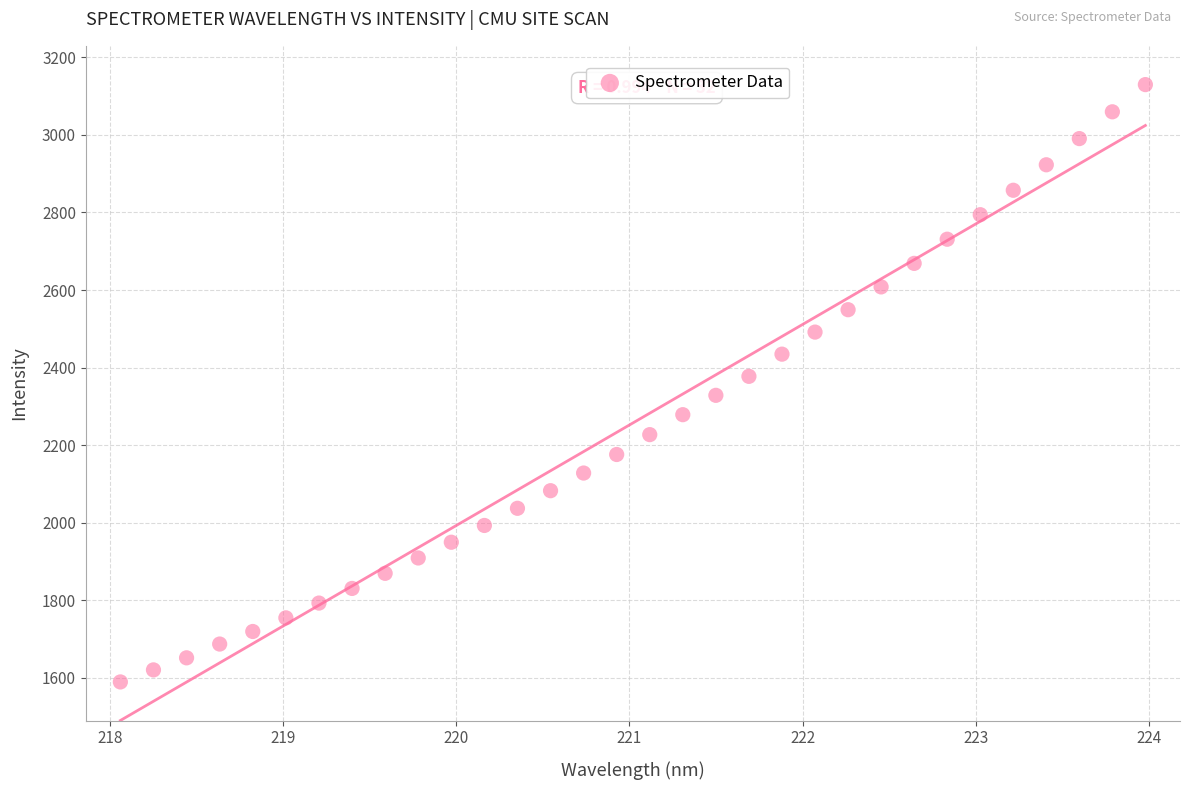

What is the range of Y values (max minus min)?

1540.9